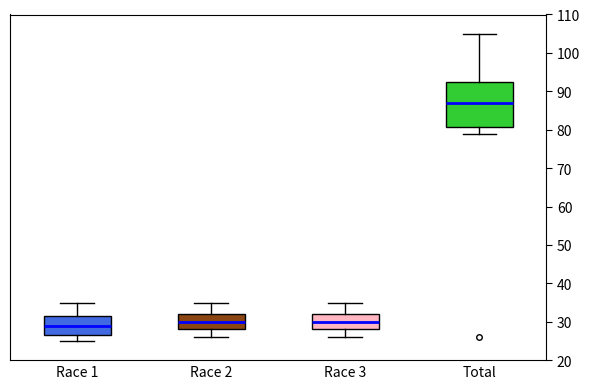

Reading left to right, transcribe this box plot: for each box, give where its median line is, the range the box spans, and where its two whiskers end, as read against the y-axis. The values are not printed on the chart, so give them approximately, as read against the axis.

Race 1: median 29, box 27 to 32, whiskers 25 to 35
Race 2: median 30, box 28 to 32, whiskers 26 to 35
Race 3: median 30, box 28 to 32, whiskers 26 to 35
Total: median 87, box 81 to 93, whiskers 79 to 105